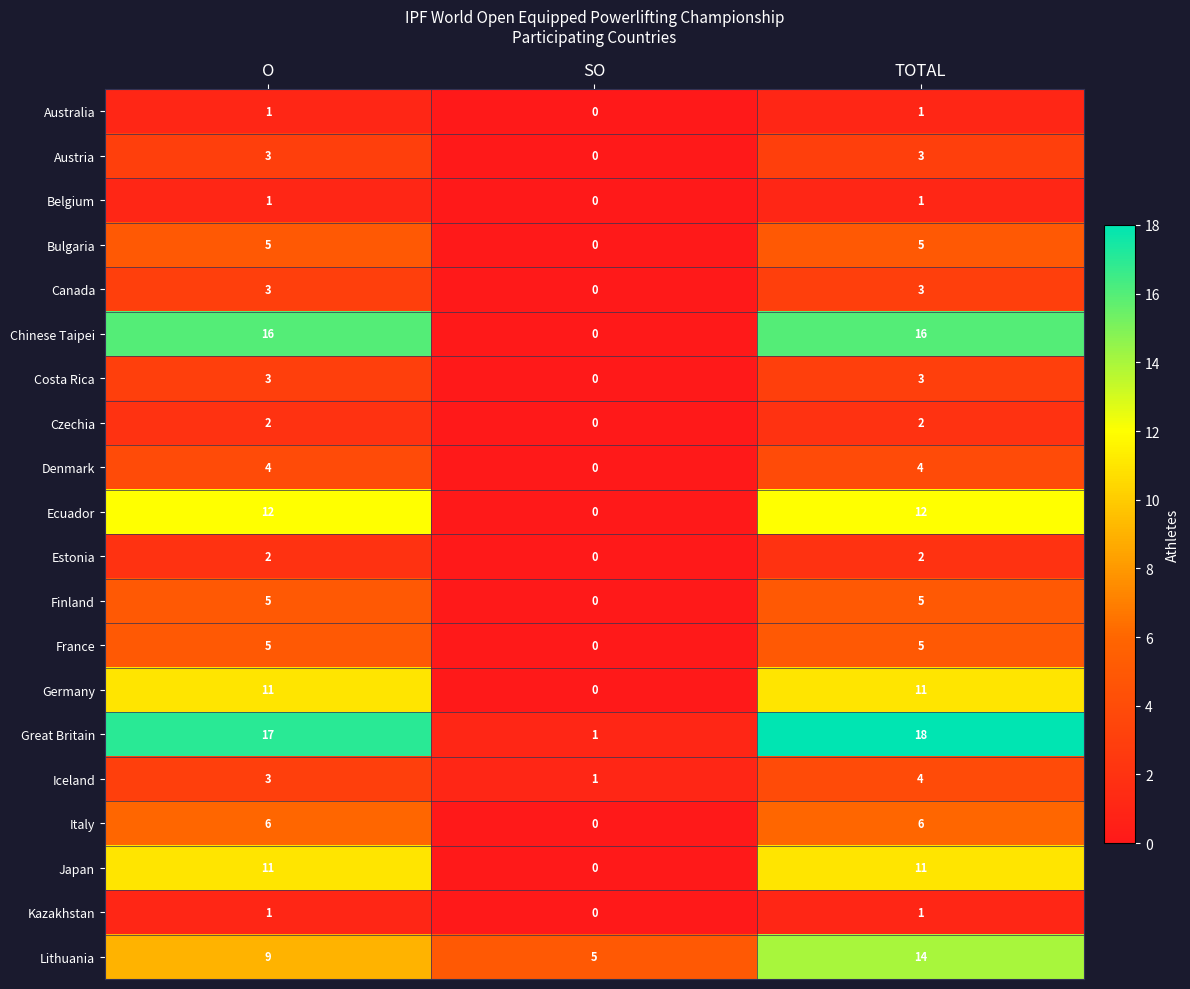

What is the spread (max minus min) of values at SO?

5